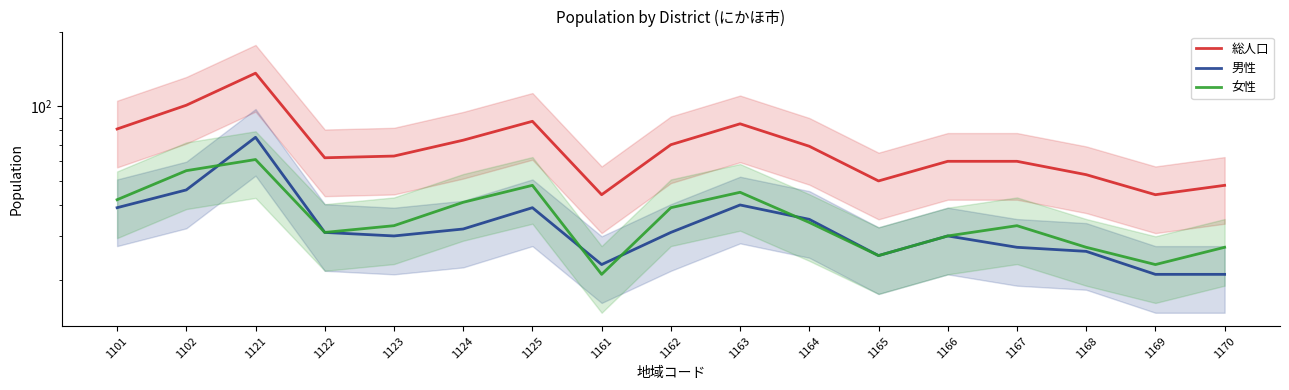

What is the sum of all 女性 values?

615